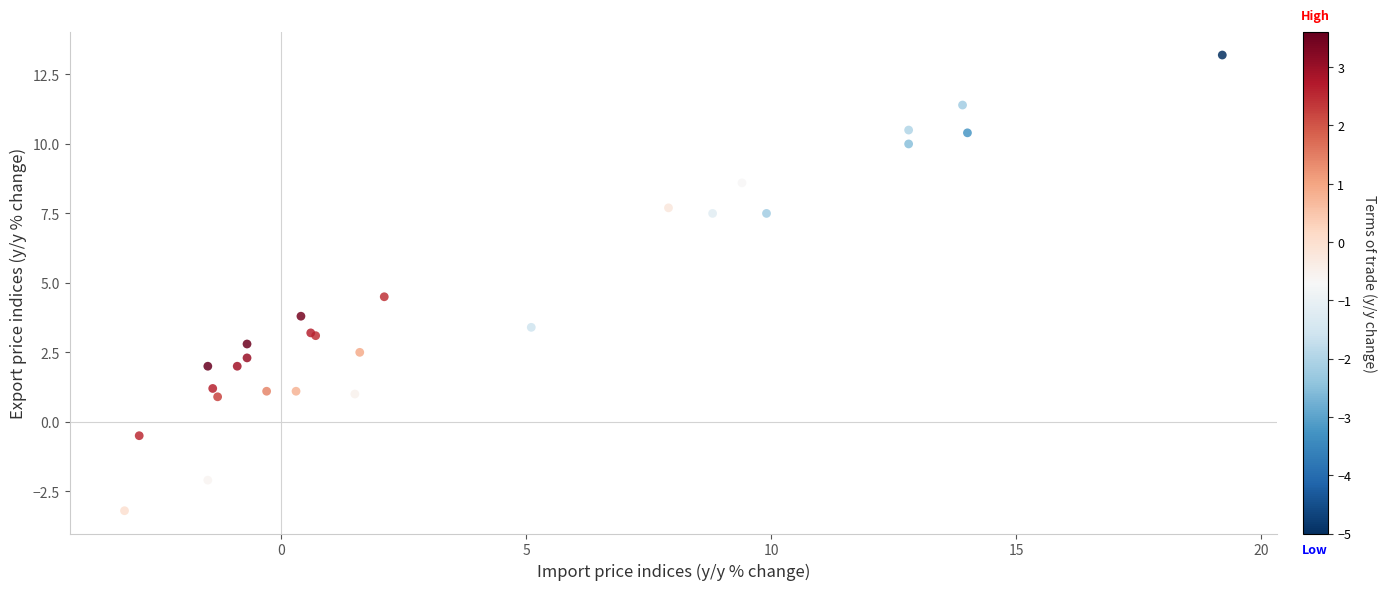

What Y value in the scatter plot is closest to 5?

4.5